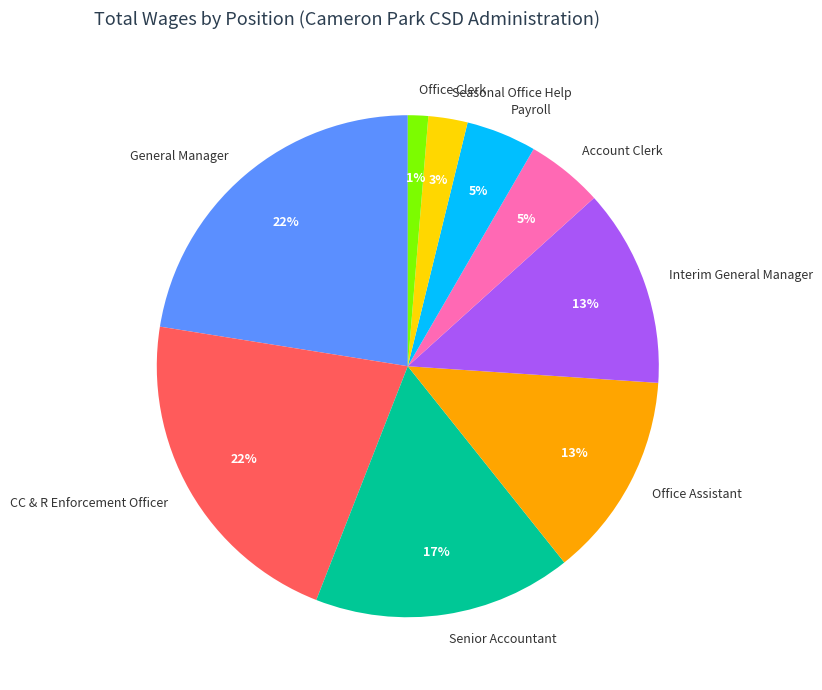

Which category has the smallest portion of the pie?

Office Clerk